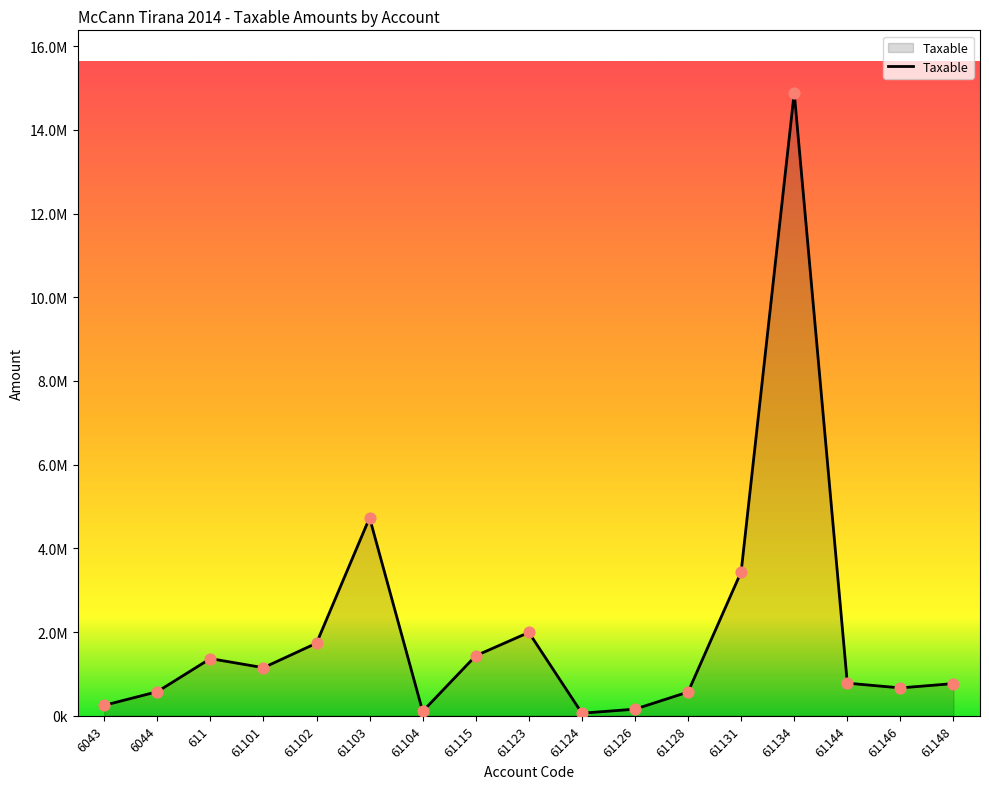

What is the change in value from 61103 to 61148?

-3962066.0